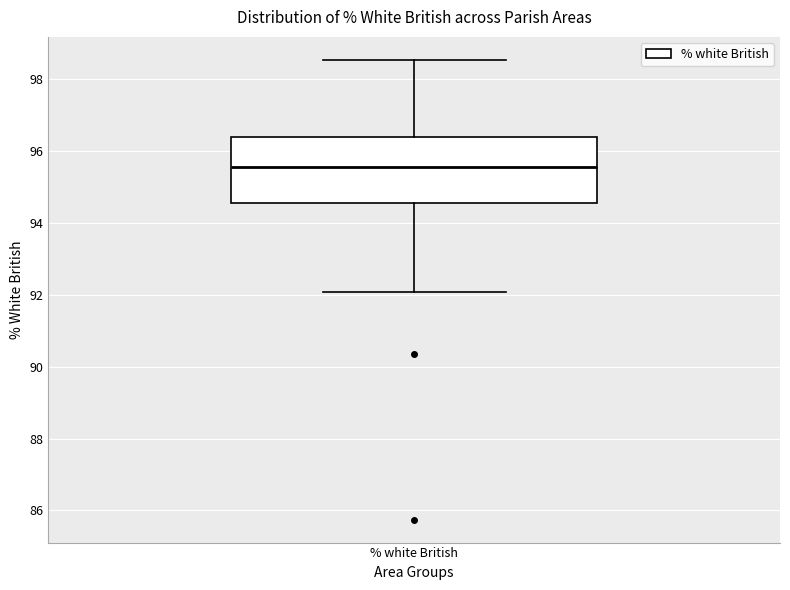

Read this box plot against the y-axis: the position of the median line, the range covered by the box, and the ends of both whiskers. The values are not printed on the chart, so give them approximately, as read against the axis.

median 95.6, box 94.6 to 96.4, whiskers 92.0 to 98.6